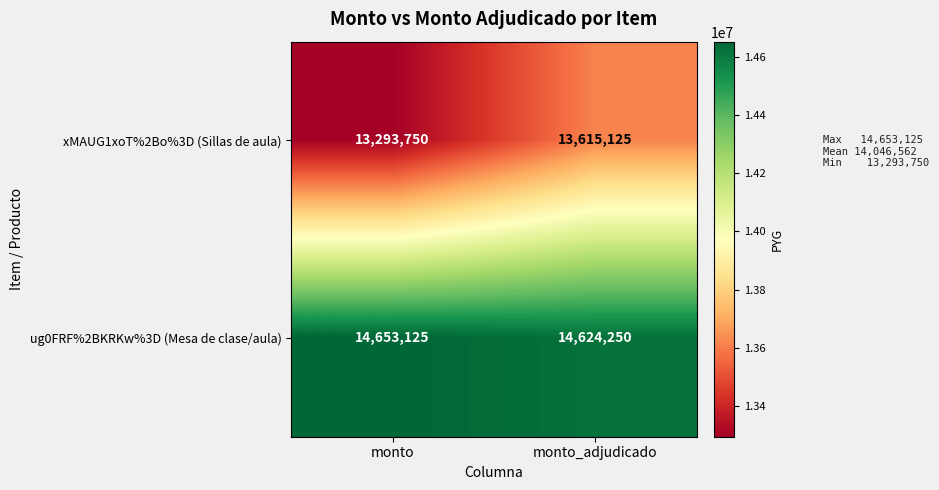

Reading left to right, what are all the values shown in this chart?

xMAUG1xoT%2Bo%3D (Sillas de aula): monto=13293750	monto_adjudicado=13615125
ug0FRF%2BKRKw%3D (Mesa de clase/aula): monto=14653125	monto_adjudicado=14624250